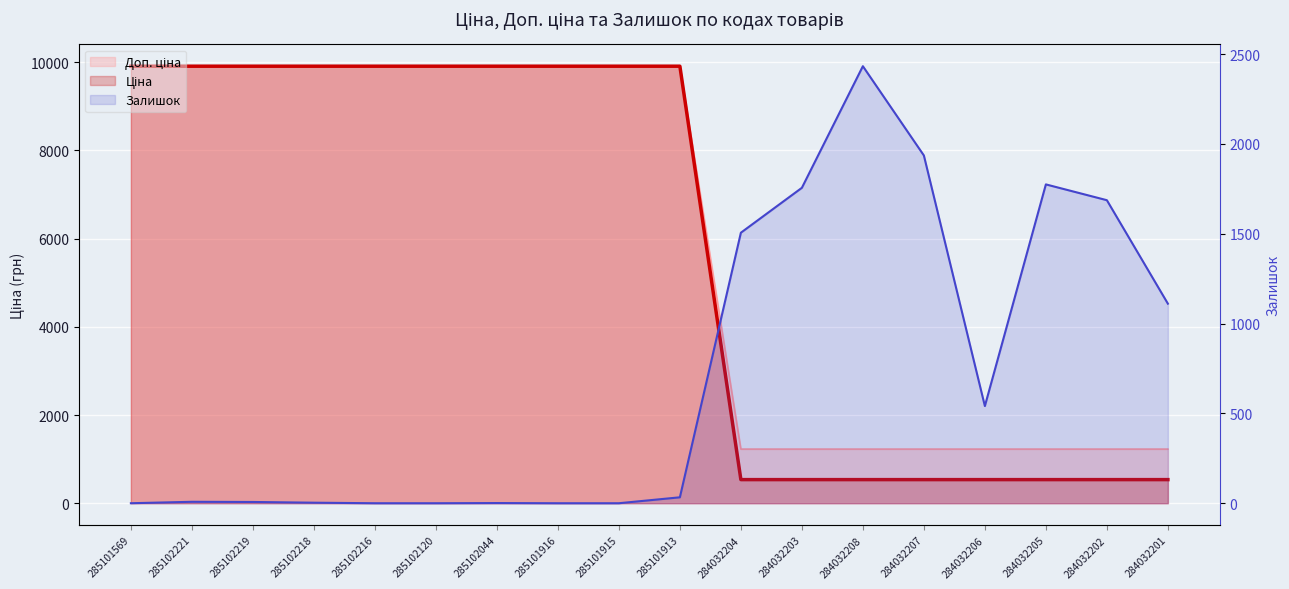

List the series in order of their peak value, lowest first.

Залишок, Ціна, Доп. ціна